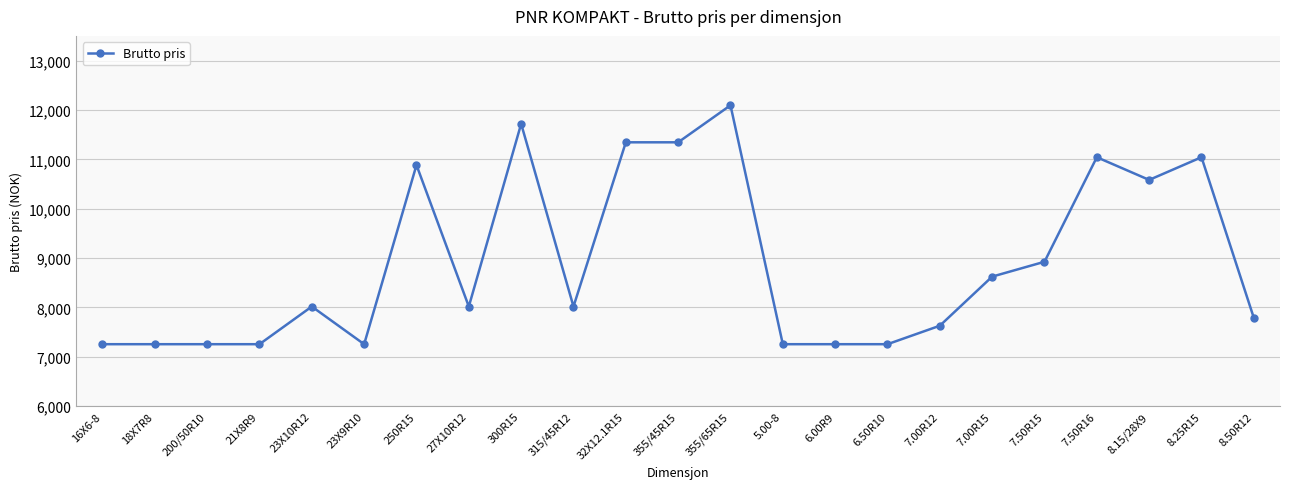

True or false: there are more than 1 points higher than both neighbors.

True